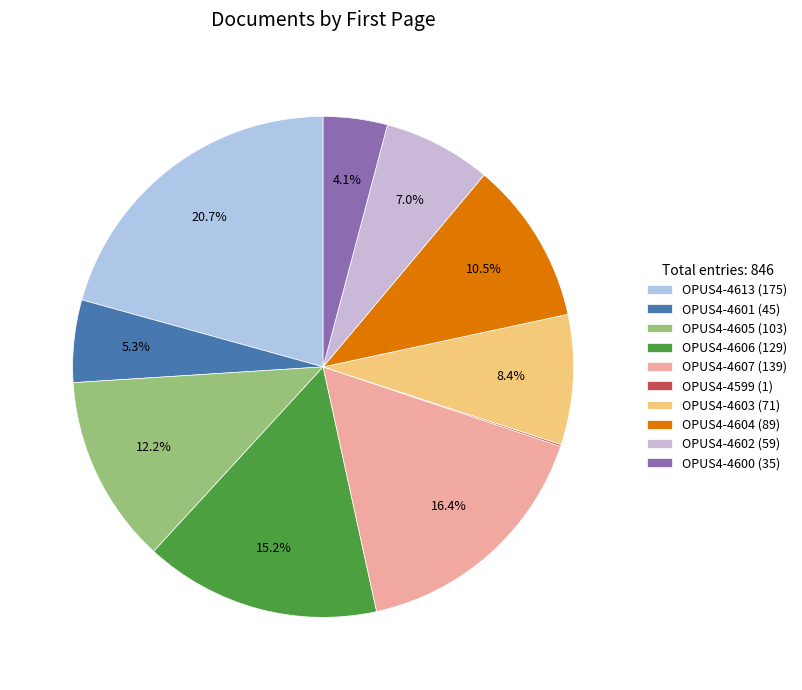

Does OPUS4-4604 account for over 50% of the chart?

No